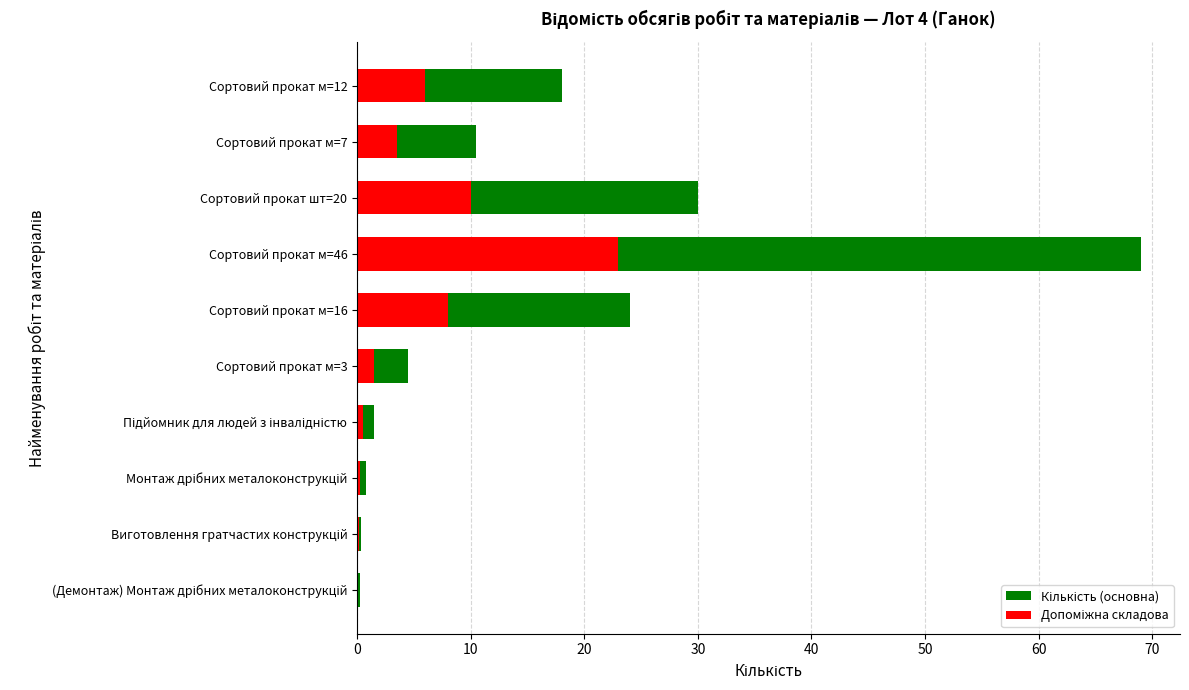

Rank the series at Виготовлення гратчастих конструкцій from highest to lowest value.

Кількість (основна), Допоміжна складова